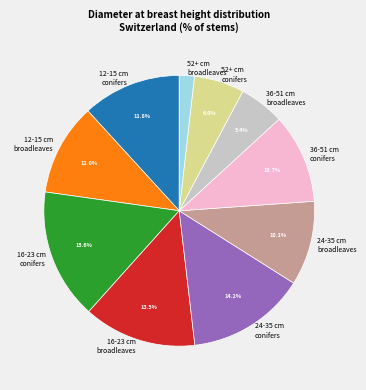

Which has a higher value, 16-23 cm broadleaves or 16-23 cm conifers?

16-23 cm conifers